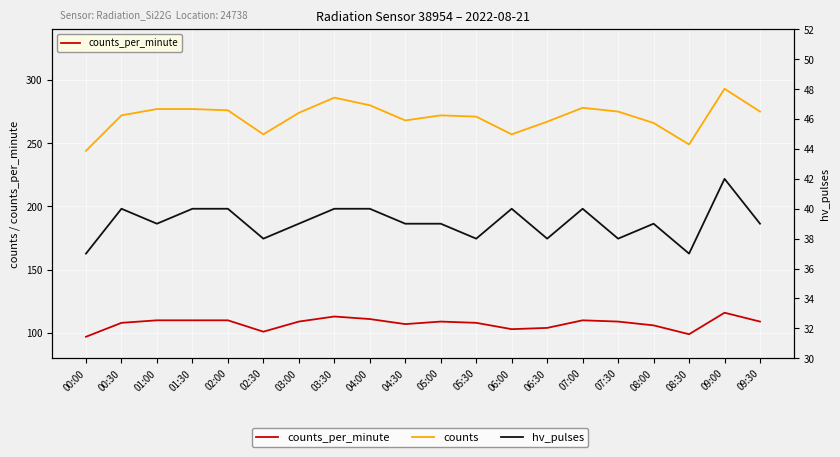

How many interior local valleys does the counts_per_minute series have?

4